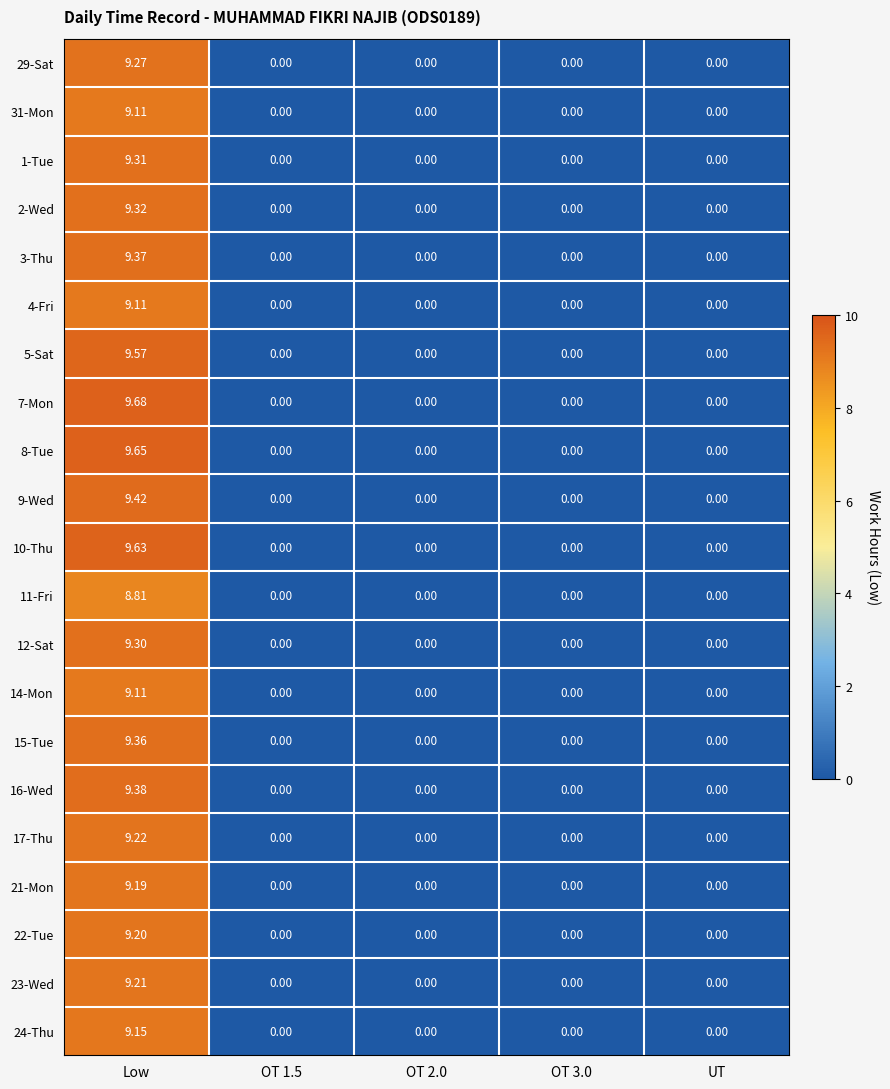

Is the value of 5-Sat at Low greater than the value of 29-Sat at OT 1.5?

Yes